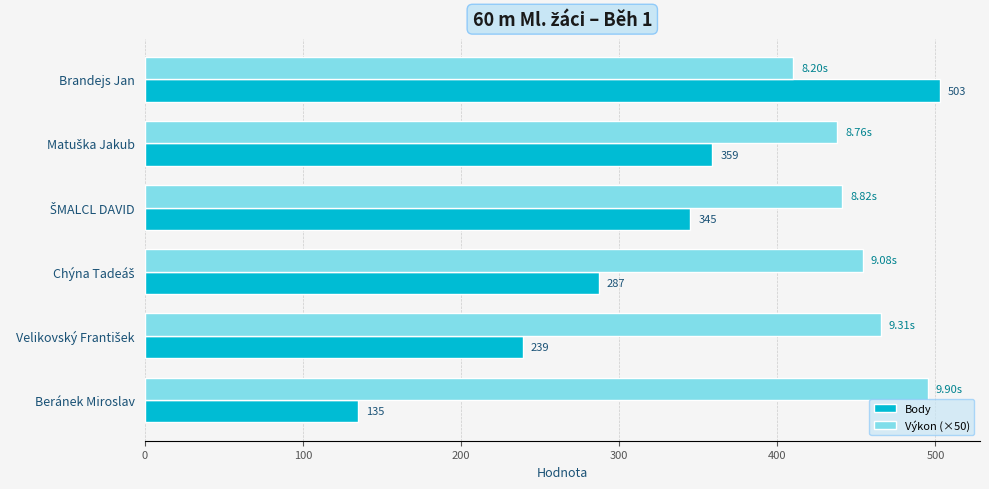

Which series has the widest spread of values?

Body